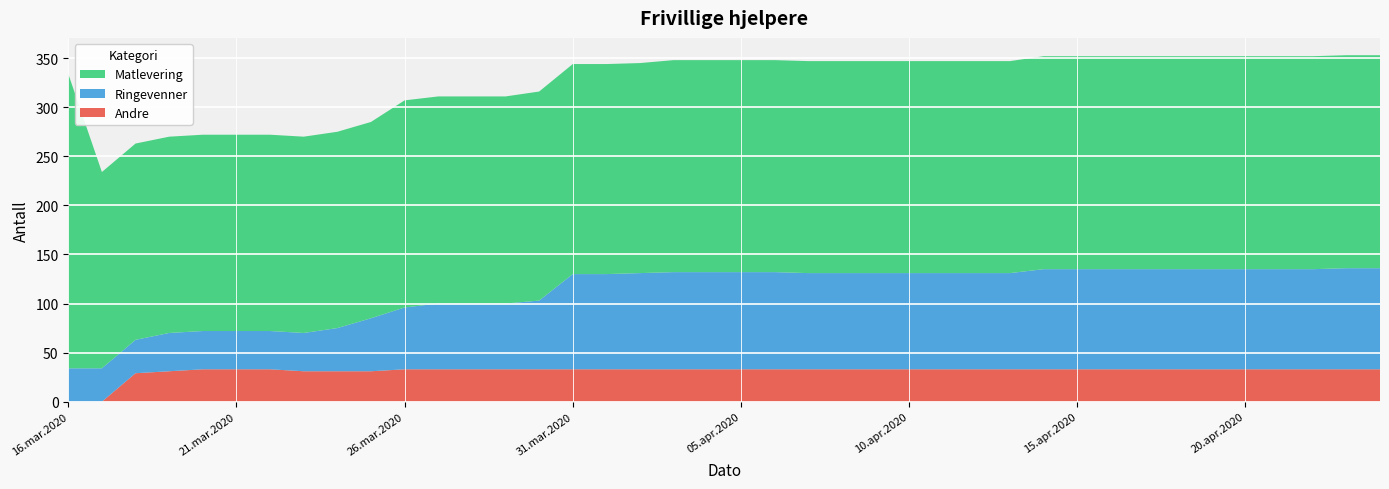

Reading left to right, what are all the values shown in this chart?

Andre: 0	0	29	31	33	33	33	31	31	31	33	33	33	33	33	33	33	33	33	33	33	33	33	33	33	33	33	33	33	33	33	33	33	33	33	33	33	33	33	33
Ringevenner: 34	34	34	39	39	39	39	39	44	54	63	67	67	67	70	97	97	98	99	99	99	99	98	98	98	98	98	98	98	102	102	102	102	102	102	102	102	102	103	103
Matlevering: 300	200	200	200	200	200	200	200	200	200	211	211	211	211	213	214	214	214	216	216	216	216	216	216	216	216	216	216	216	217	217	217	217	217	217	217	217	217	217	217